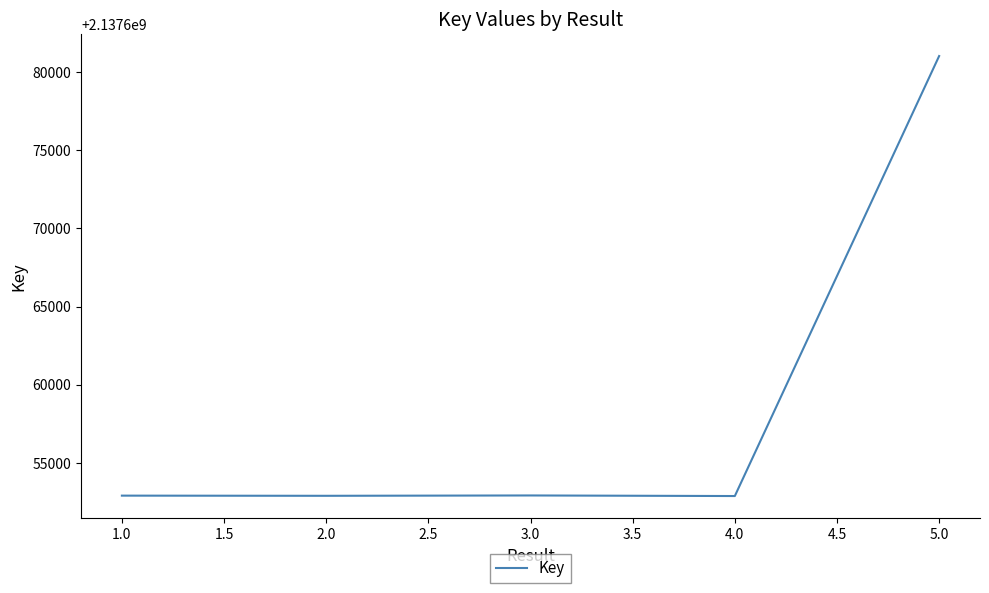

Between 5.0 and 2.0, which is larger?

5.0